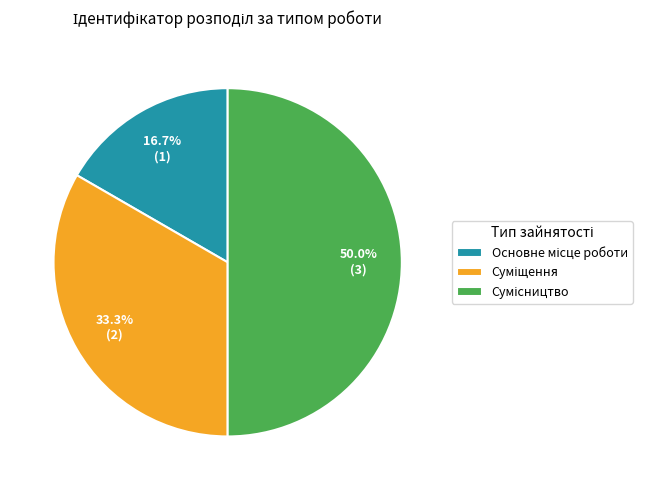

What percentage do Суміщення and Основне місце роботи together represent?

50.0%